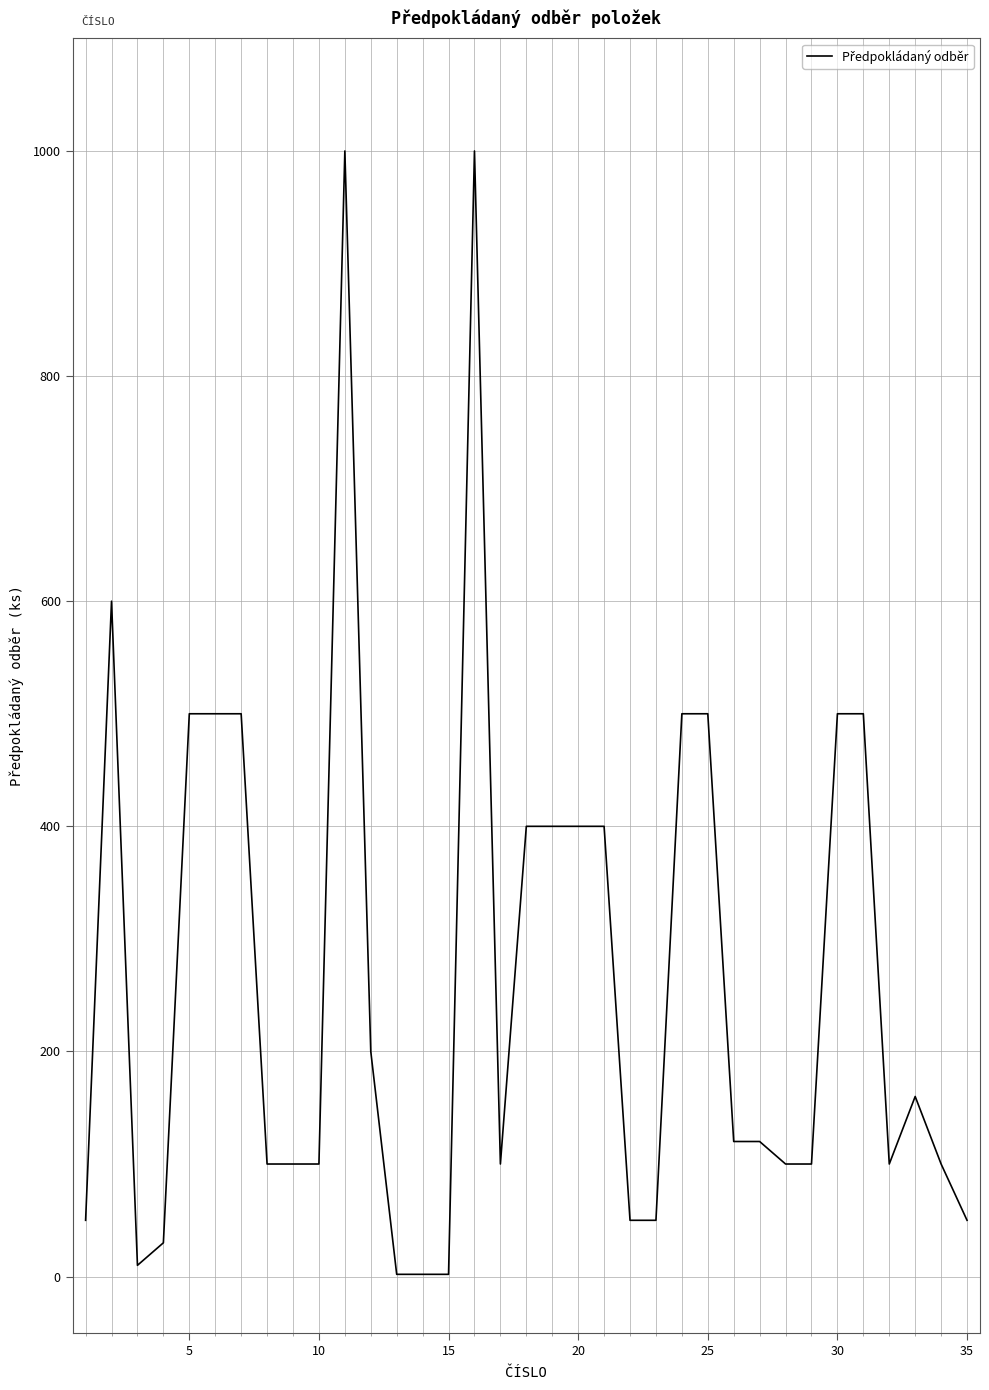

What is the difference between the maximum and minimum values?

998